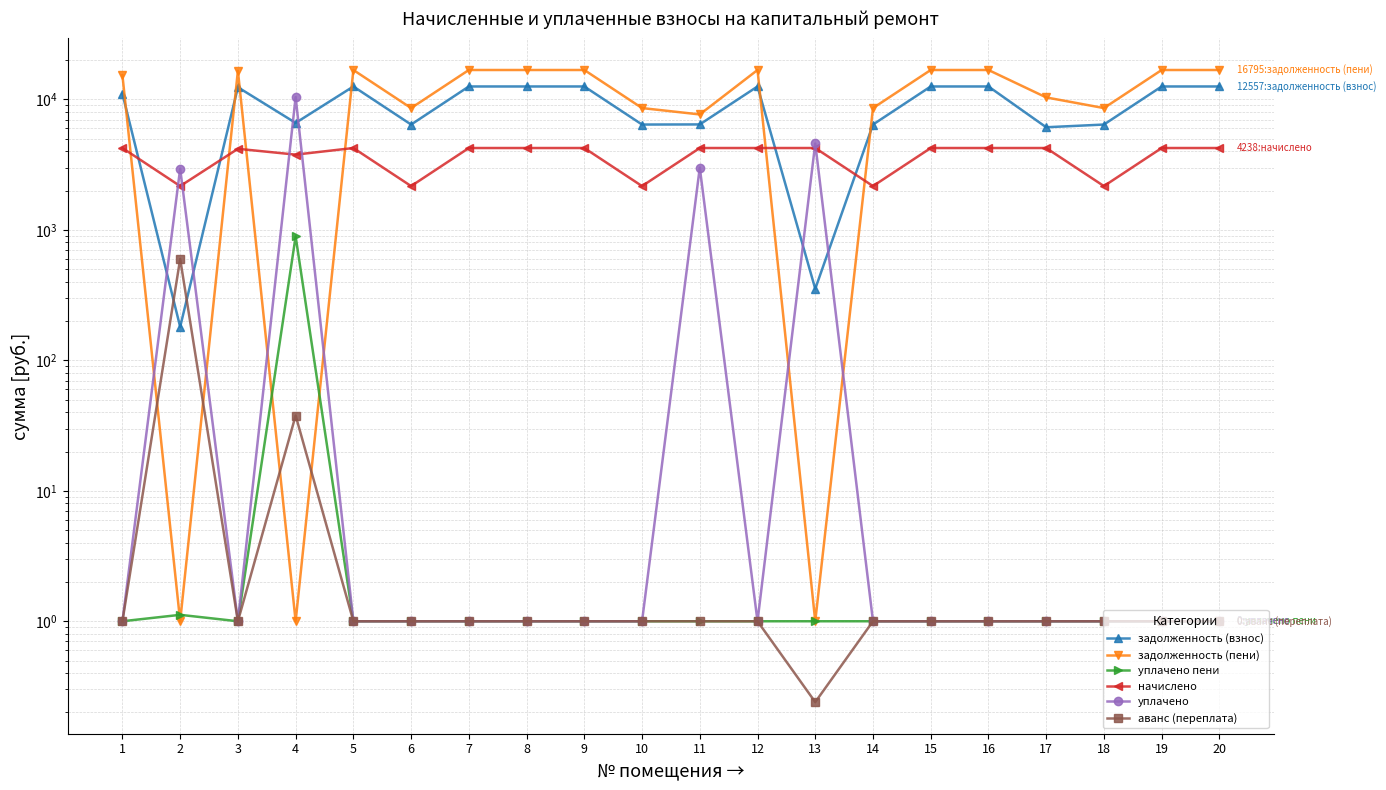

At which label is уплачено closest to 5204?

13